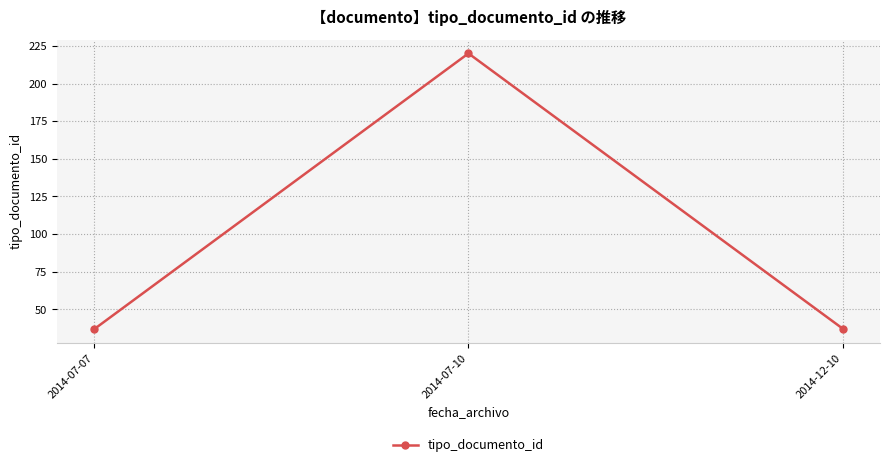

What is the sum of all values?

294.3